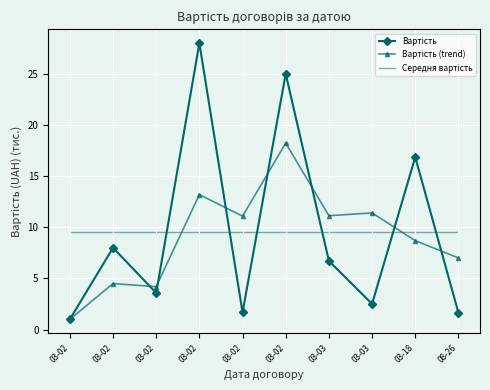

Read the Вартість value at 03-18.

16.9